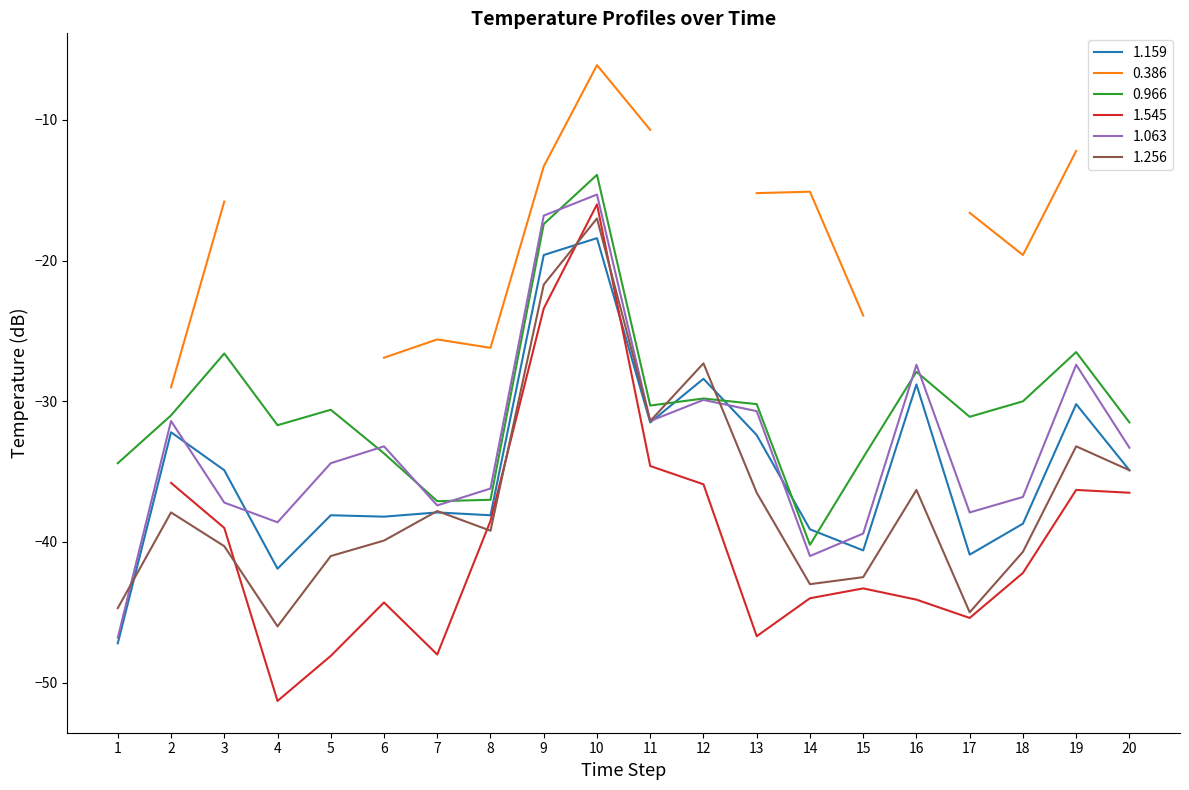

What is the minimum value for 0.966?

-40.2